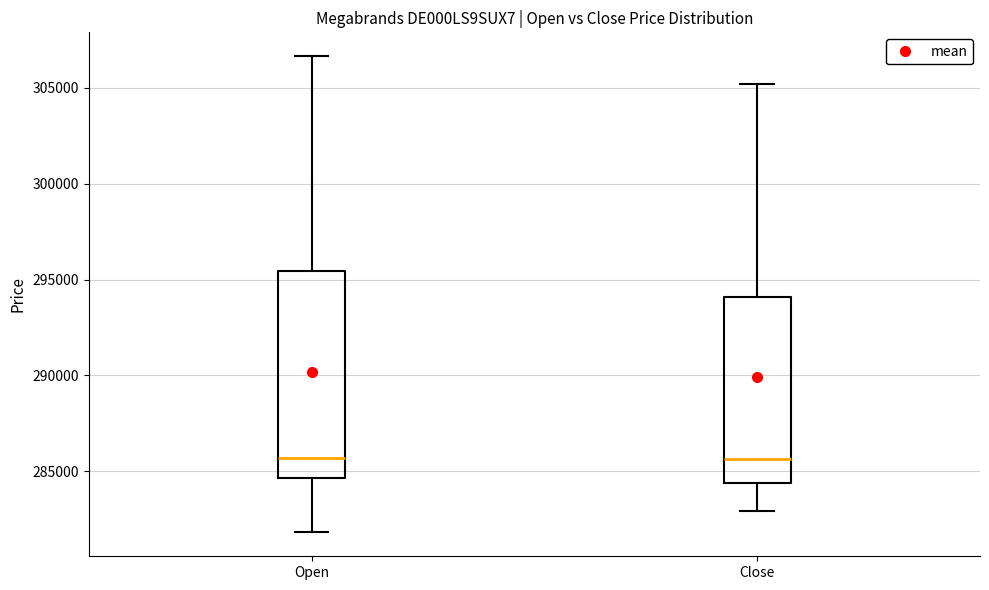

Where does the upper whisker of the box for Open end on the y-axis? The values are not printed on the chart, so give them approximately, as read against the axis.

306500